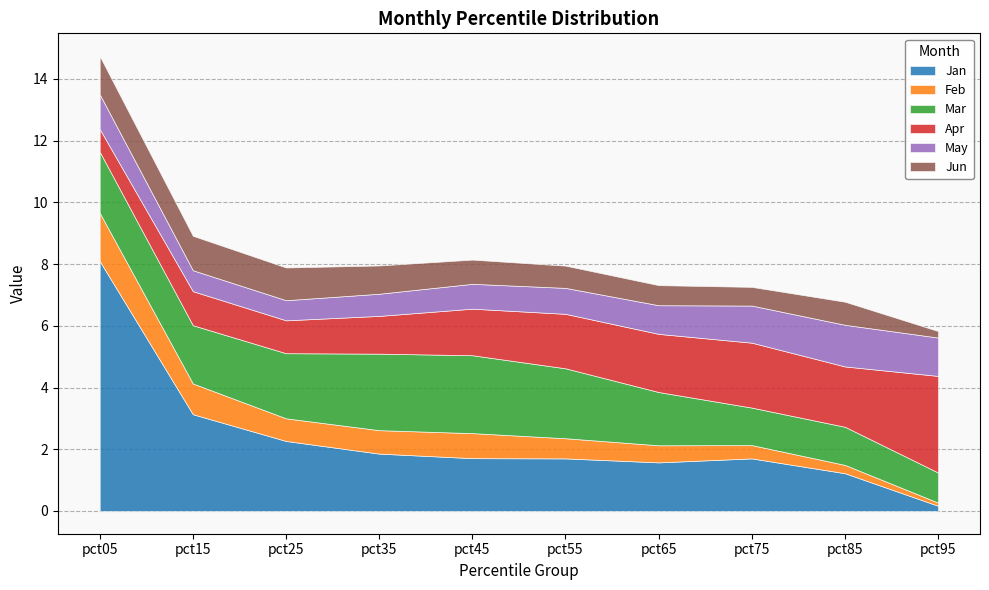

True or false: Mar and Feb cross at least once.

False